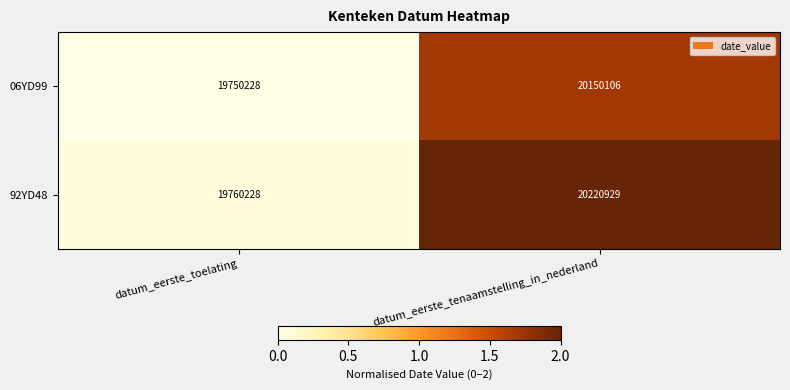

Is it true that 92YD48 equals 9752344 at datum_eerste_tenaamstelling_in_nederland?

False